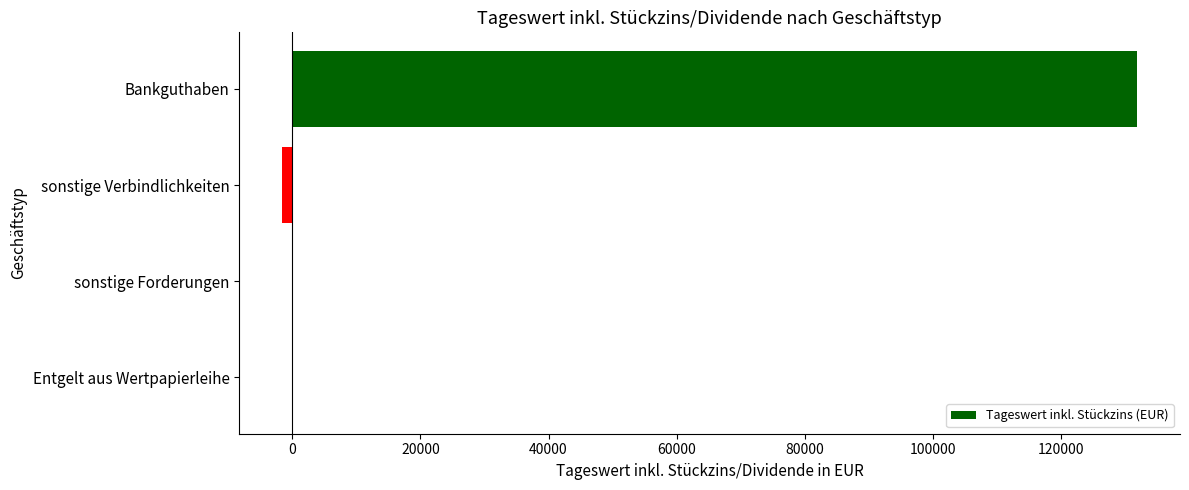

The value at Bankguthaben is 131905.1. True or false?

True